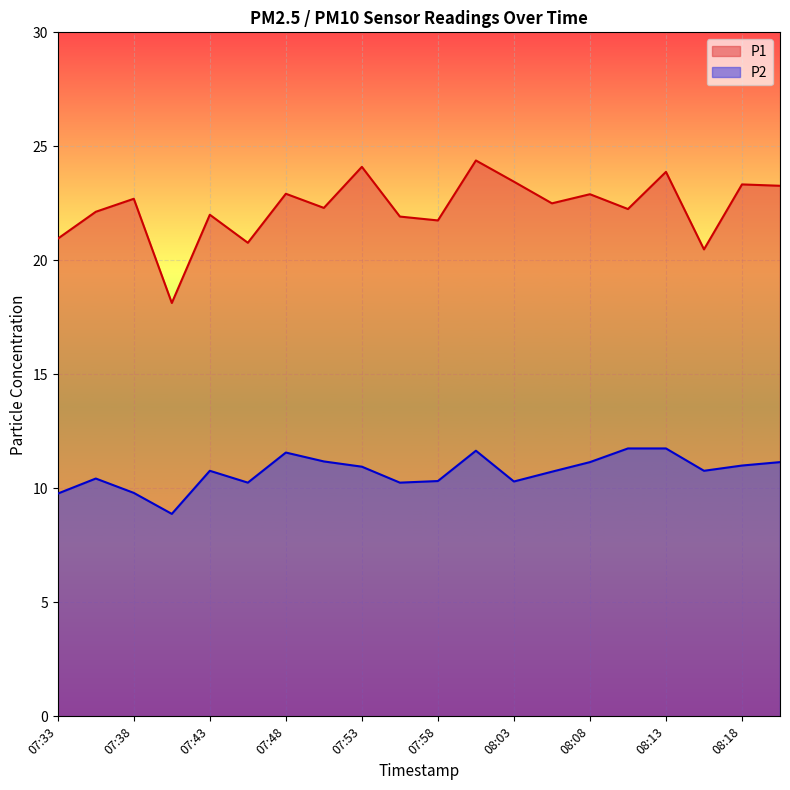

Is the value of P1 at 07:33 greater than the value of P2 at 08:13?

Yes